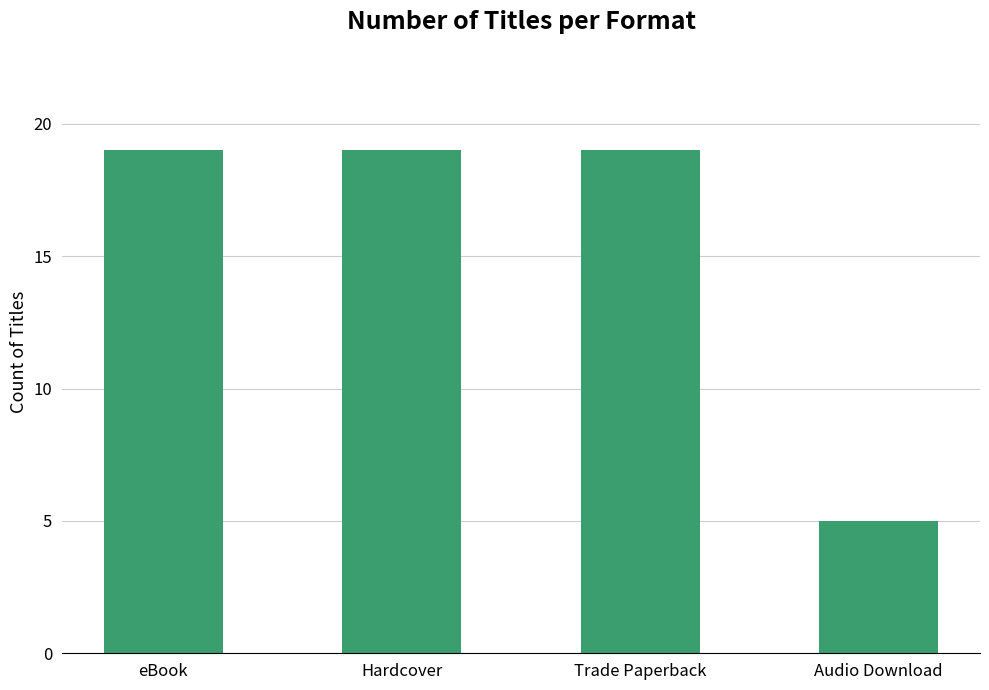

What is the difference between the values at Trade Paperback and Audio Download?

14